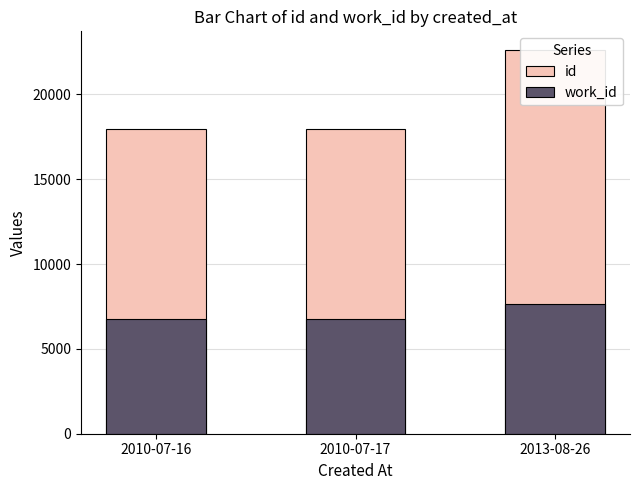

Rank the categories by work_id value from lowest to highest.

2010-07-16, 2010-07-17, 2013-08-26